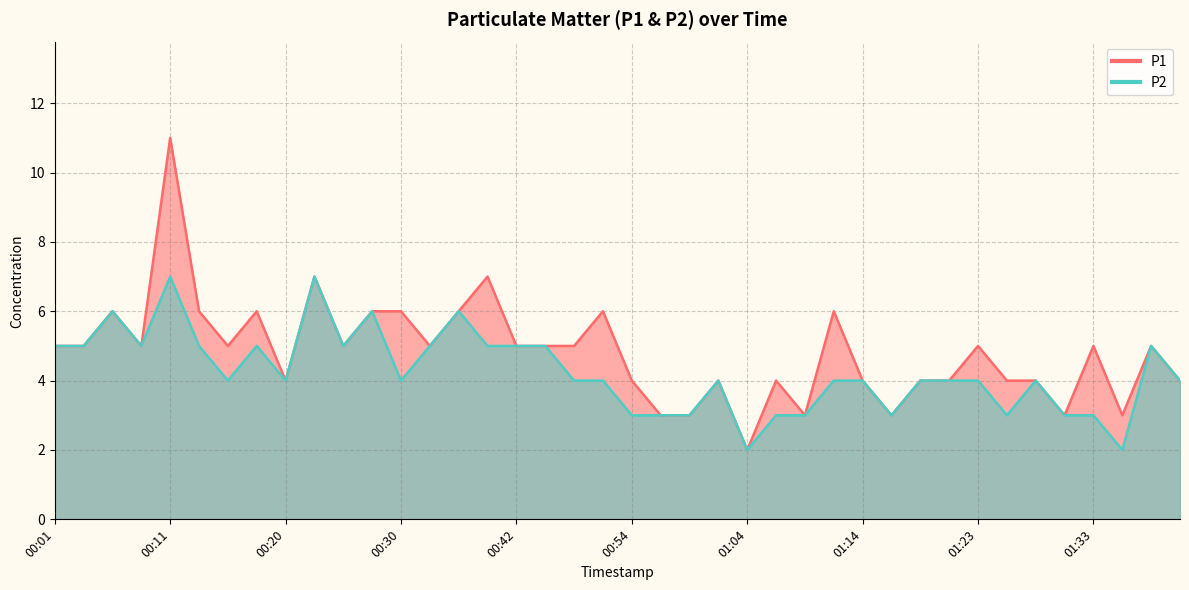

What is the difference between the maximum and minimum values in the P2 series?

5